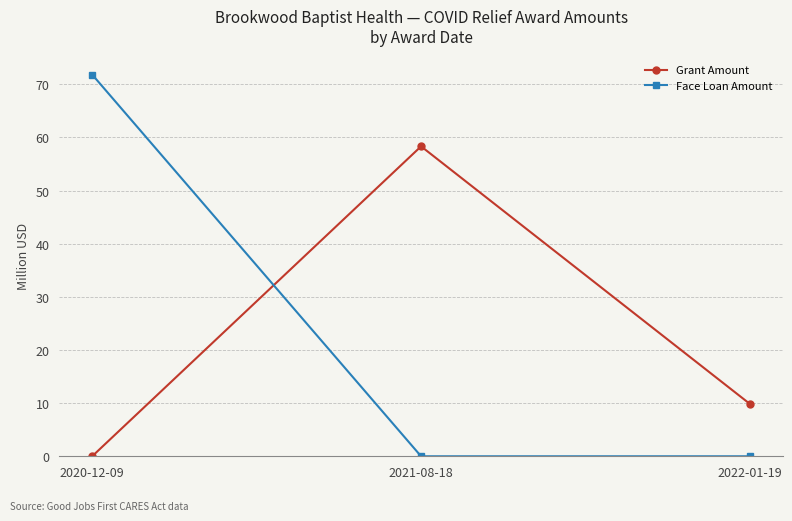

Does the chart display data point markers on the line(s)?

Yes